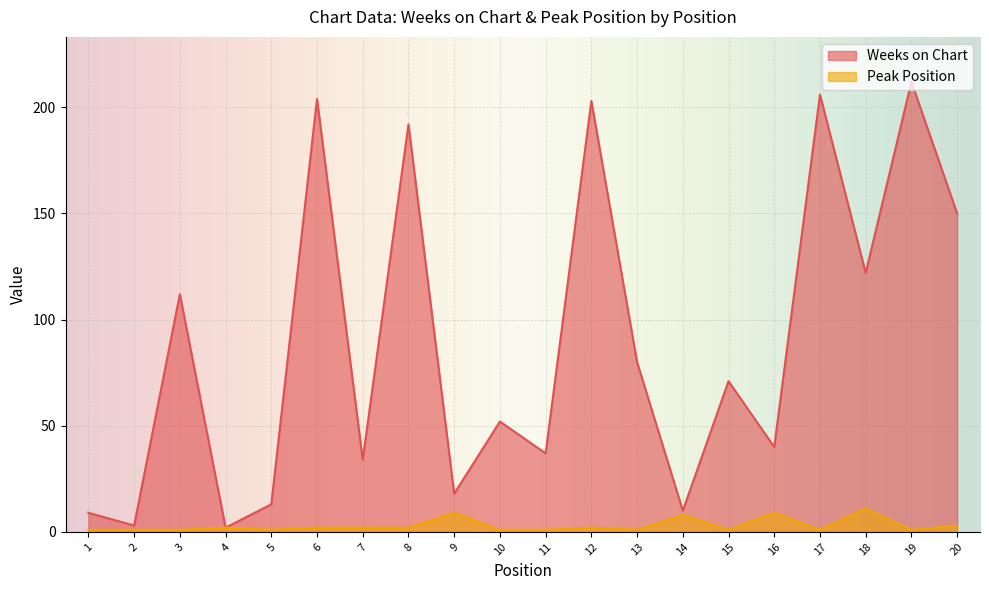

True or false: Weeks on Chart and Peak Position intersect in this chart.

False